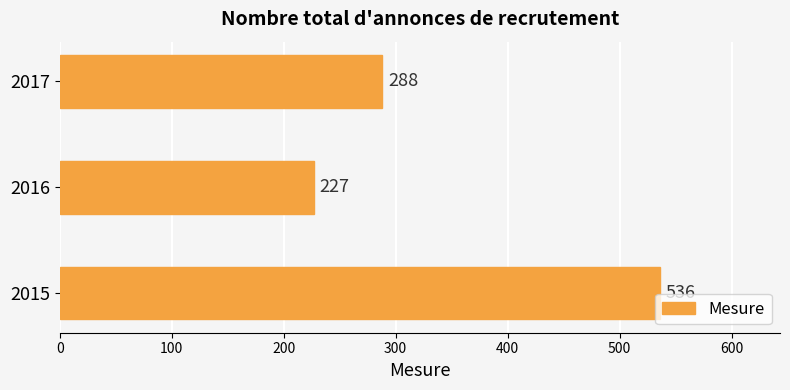

Reading top to bottom, extract all data points from this chart.

288	227	536